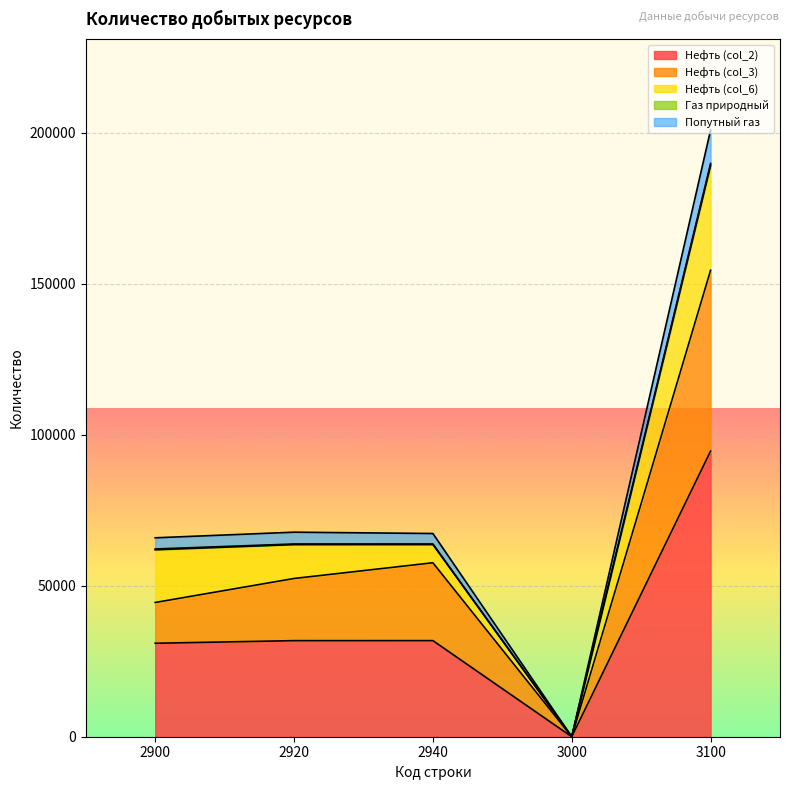

Does the chart display data point markers on the line(s)?

No